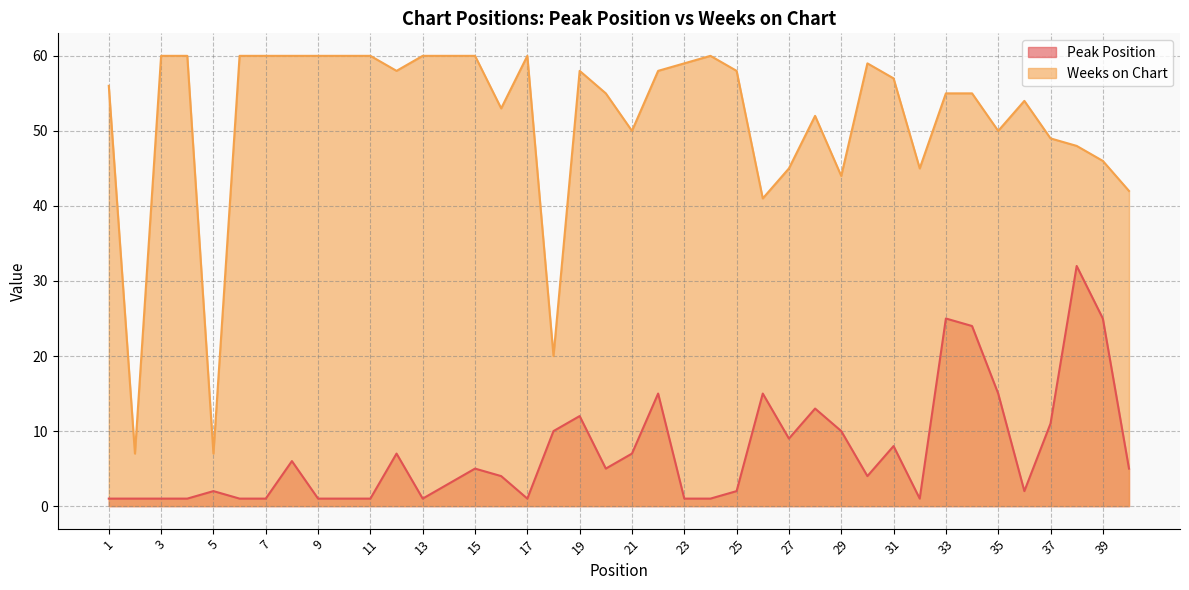

Where does the Peak Position series first go above 5?

8